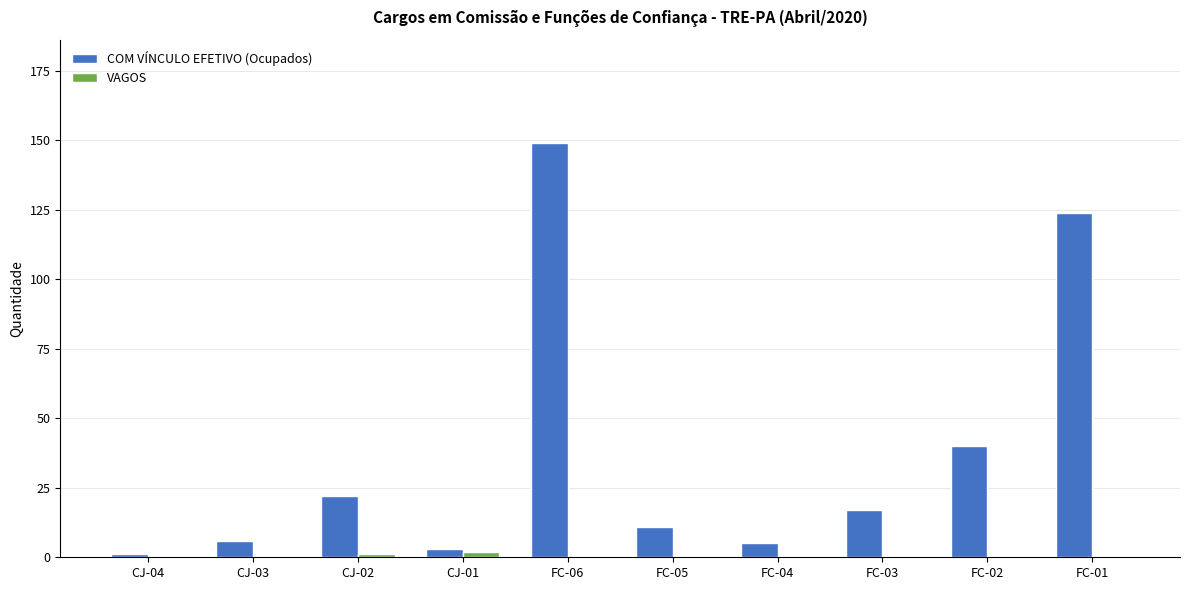

How many groups of bars are there?

10